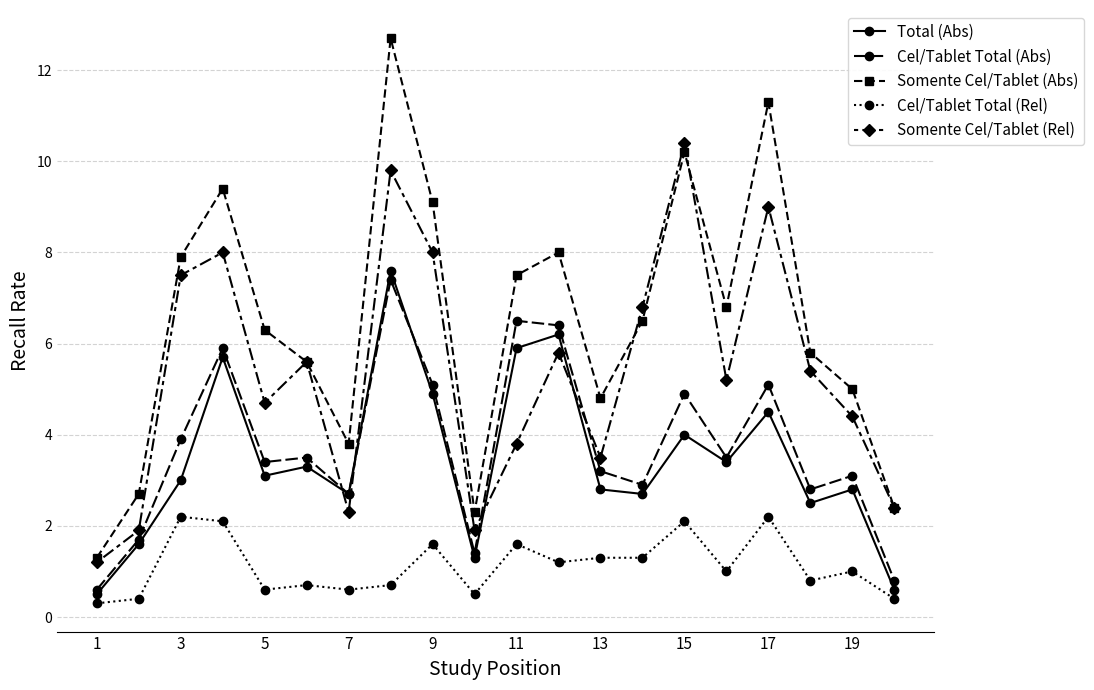

List the series in order of their peak value, highest first.

Somente Cel/Tablet (Abs), Somente Cel/Tablet (Rel), Total (Abs), Cel/Tablet Total (Abs), Cel/Tablet Total (Rel)